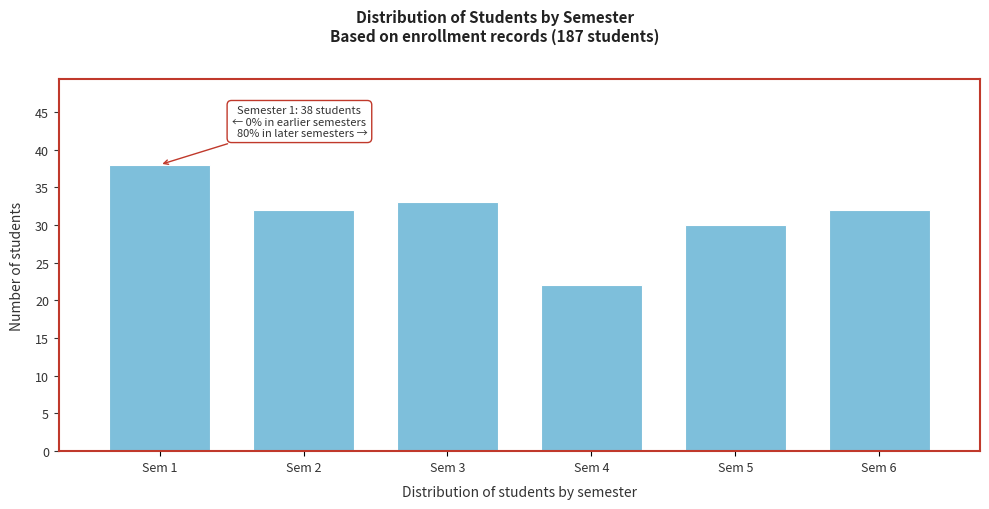

Reading left to right, what are all the values shown in this chart?

38	32	33	22	30	32